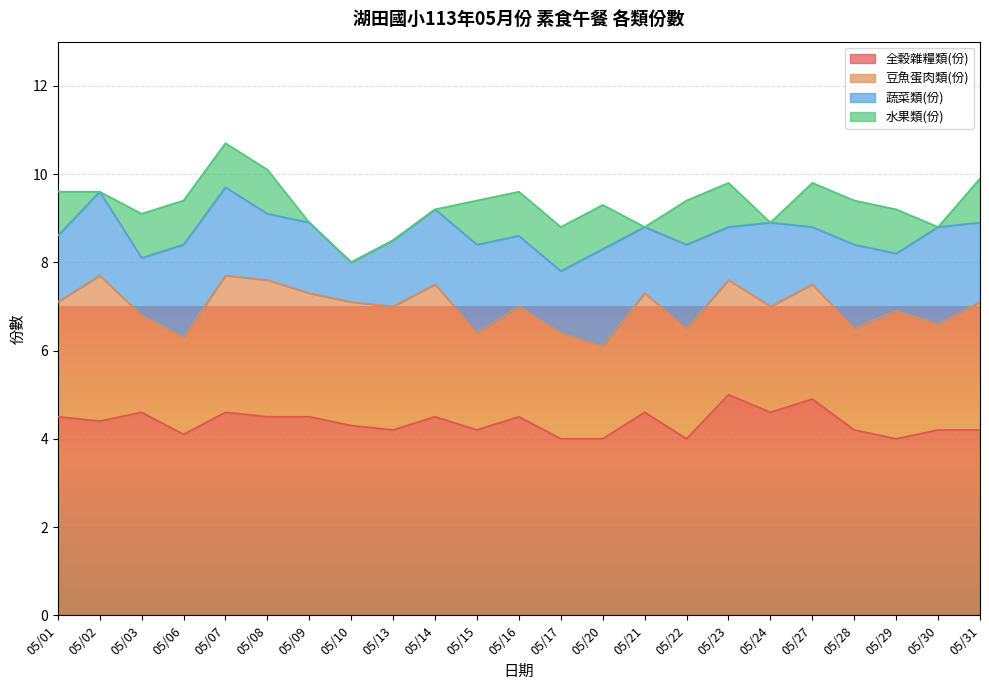

Is the value of 蔬菜類(份) at 05/16 greater than the value of 豆魚蛋肉類(份) at 05/21?

No